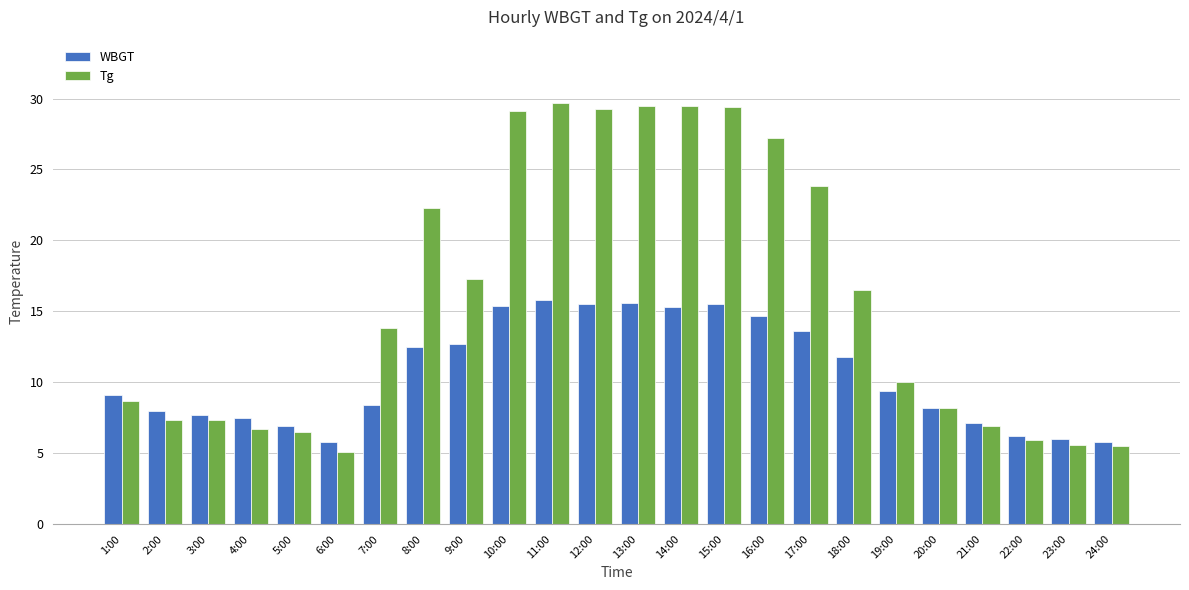

At which label does Tg reach its minimum?

6:00